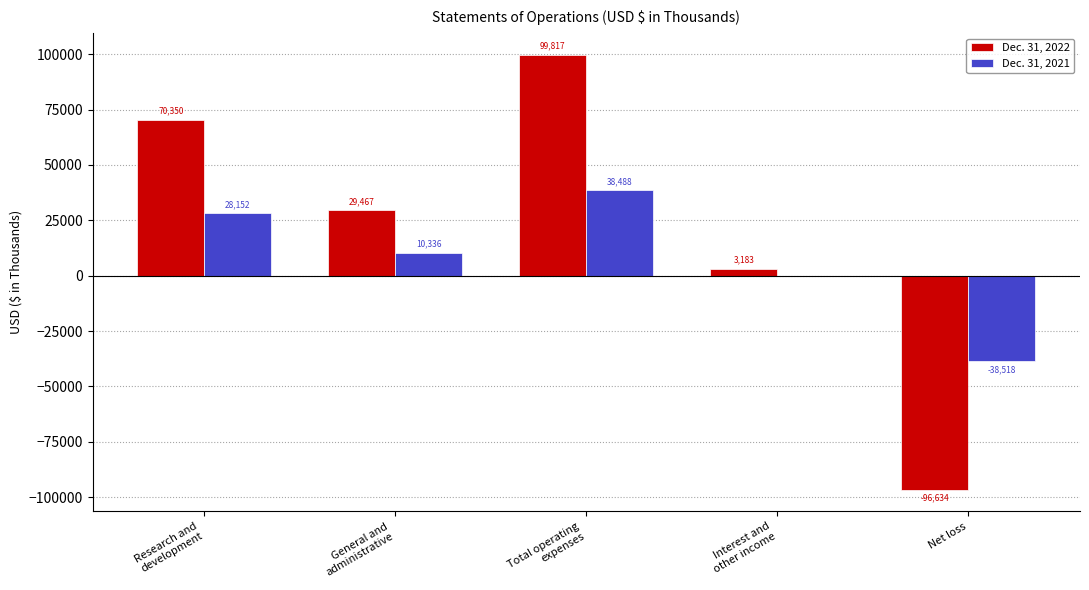

Reading left to right, extract all data points from this chart.

Dec. 31, 2022: 70350	29467	99817	3183	-96634
Dec. 31, 2021: 28152	10336	38488	-30	-38518